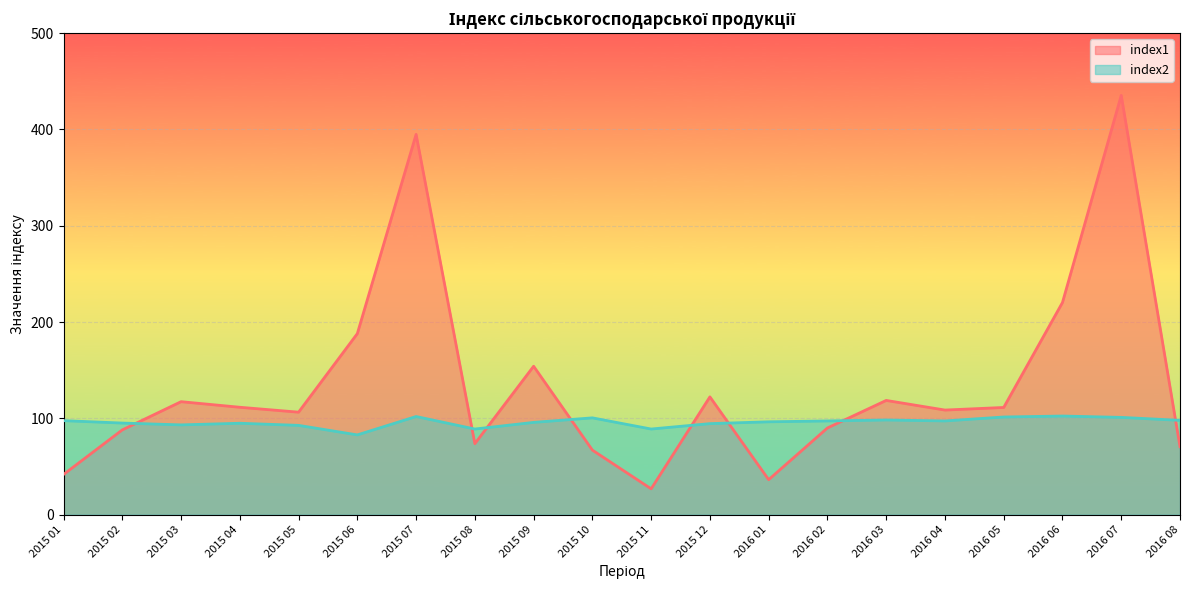

Between 2015 03 and 2016 01, which is larger?

2015 03